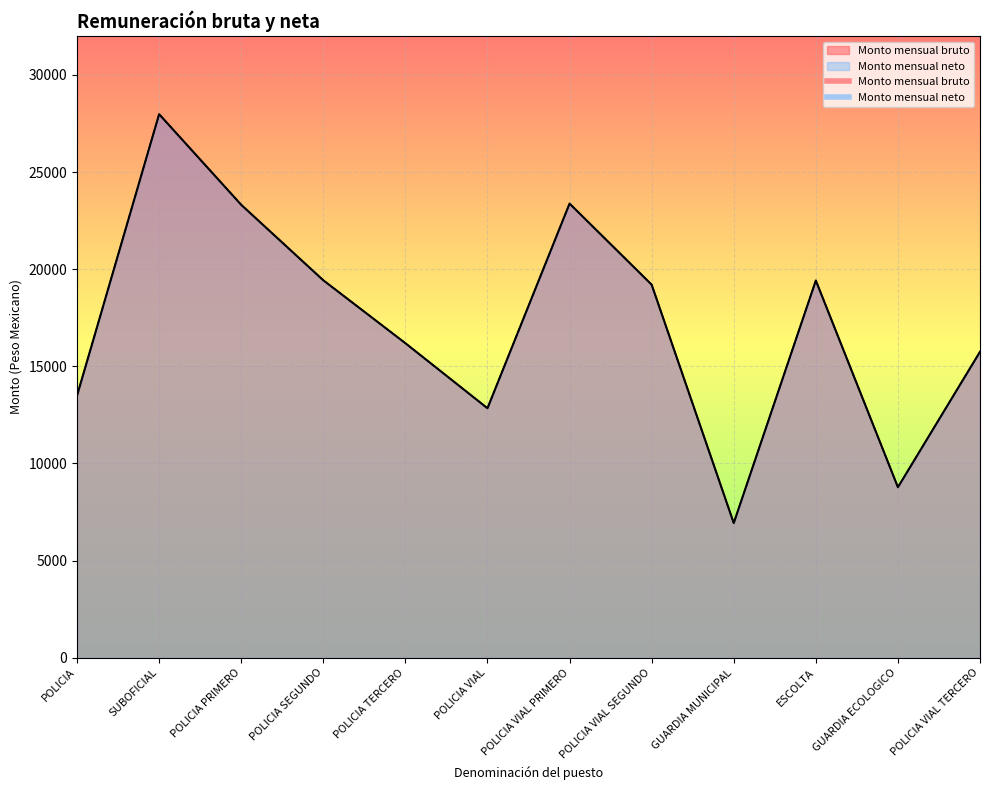

Where is the first local maximum for Monto mensual bruto?

SUBOFICIAL